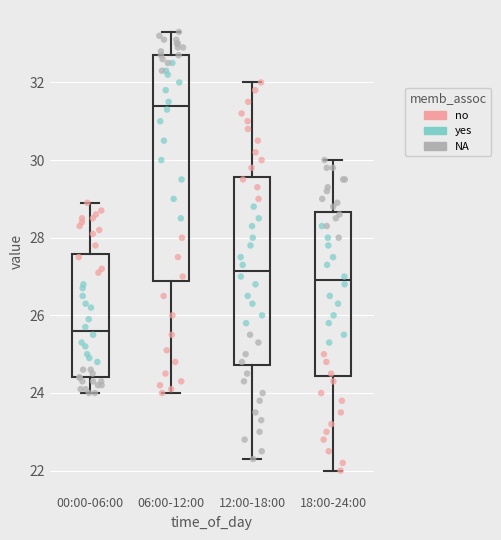

Reading left to right, transcribe this box plot: for each box, give where its median line is, the range the box spans, and where its two whiskers end, as read against the y-axis. The values are not printed on the chart, so give them approximately, as read against the axis.

00:00-06:00: median 25.6, box 24.4 to 27.6, whiskers 24.0 to 29.0
06:00-12:00: median 31.4, box 26.8 to 32.8, whiskers 24.0 to 33.4
12:00-18:00: median 27.2, box 24.8 to 29.6, whiskers 22.4 to 32.0
18:00-24:00: median 27.0, box 24.4 to 28.6, whiskers 22.0 to 30.0